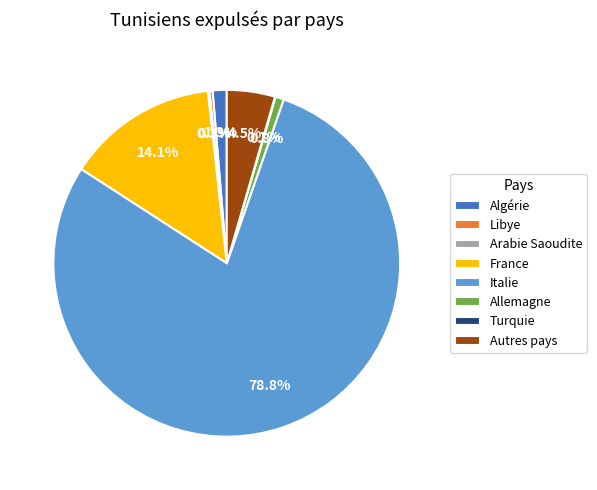

Which slice represents more than half of the pie?

Italie